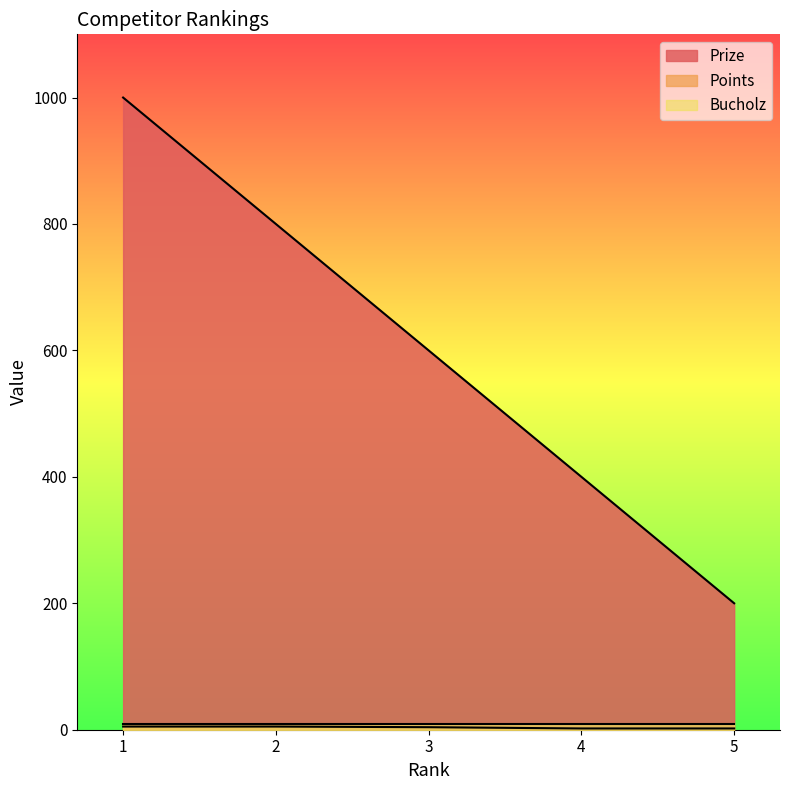

What is the maximum value shown in the chart?

1000